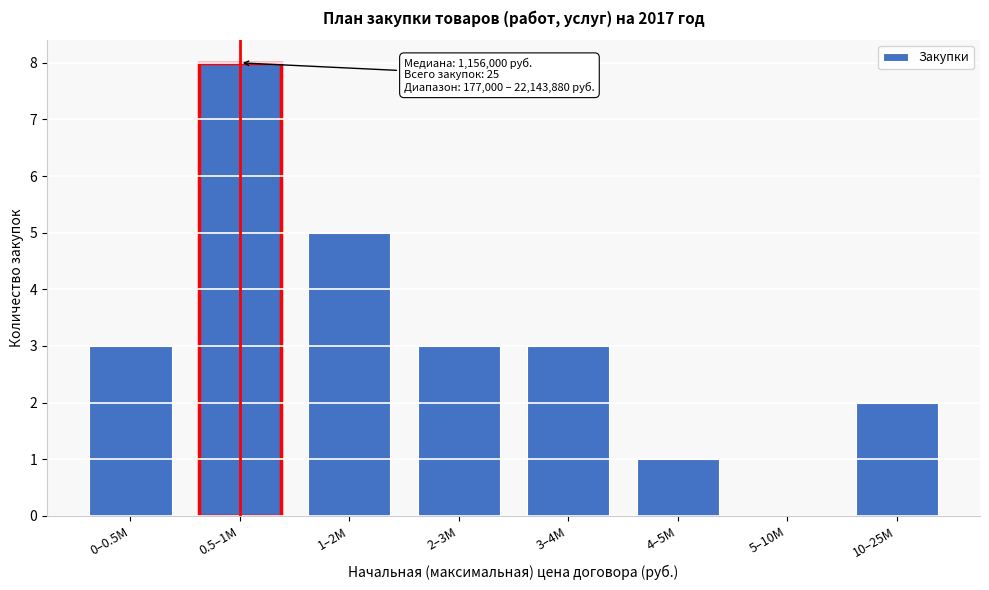

Reading left to right, transcribe all the data shown in this chart.

0–0.5M=3	0.5–1M=8	1–2M=5	2–3M=3	3–4M=3	4–5M=1	5–10M=0	10–25M=2